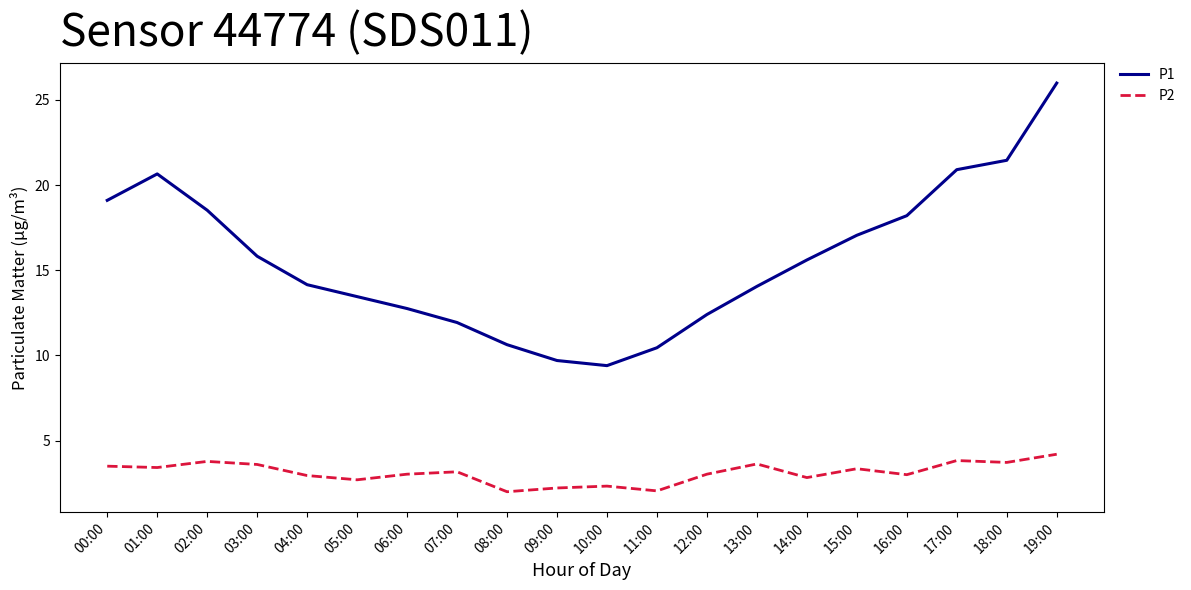

At which category does P1 reach its first local peak?

01:00